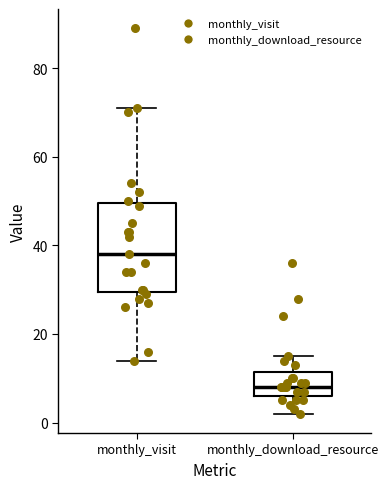

Where is the upper edge of the box for monthly_visit on the y-axis? The values are not printed on the chart, so give them approximately, as read against the axis.

50